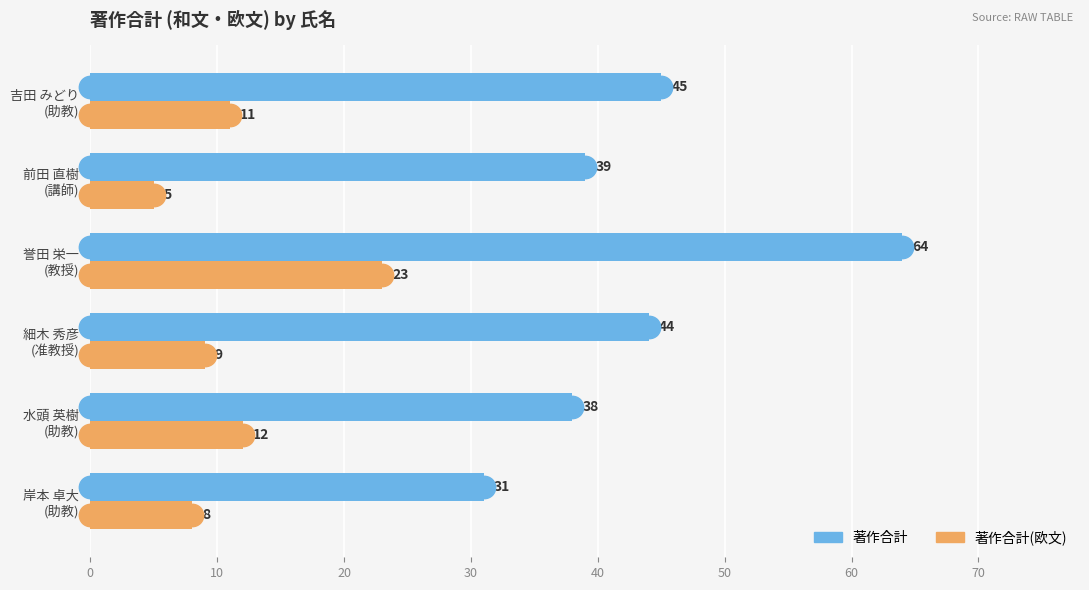

Which series has the widest spread of Y values?

著作合計